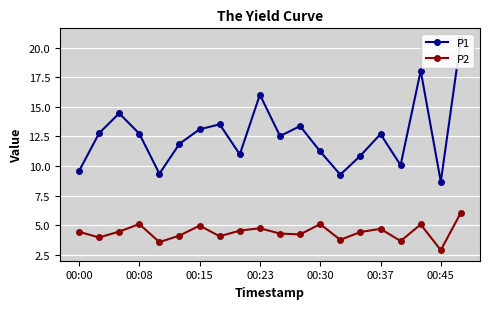

The value of P2 at 00:15 is 5.0. True or false?

True